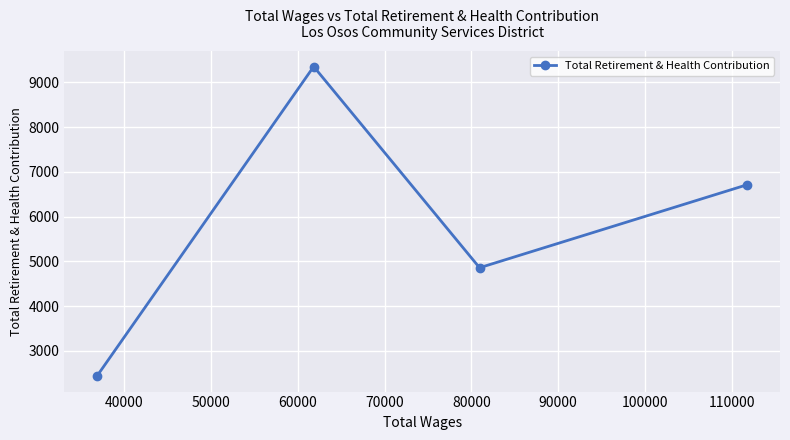

What is the smallest value displayed?

2434